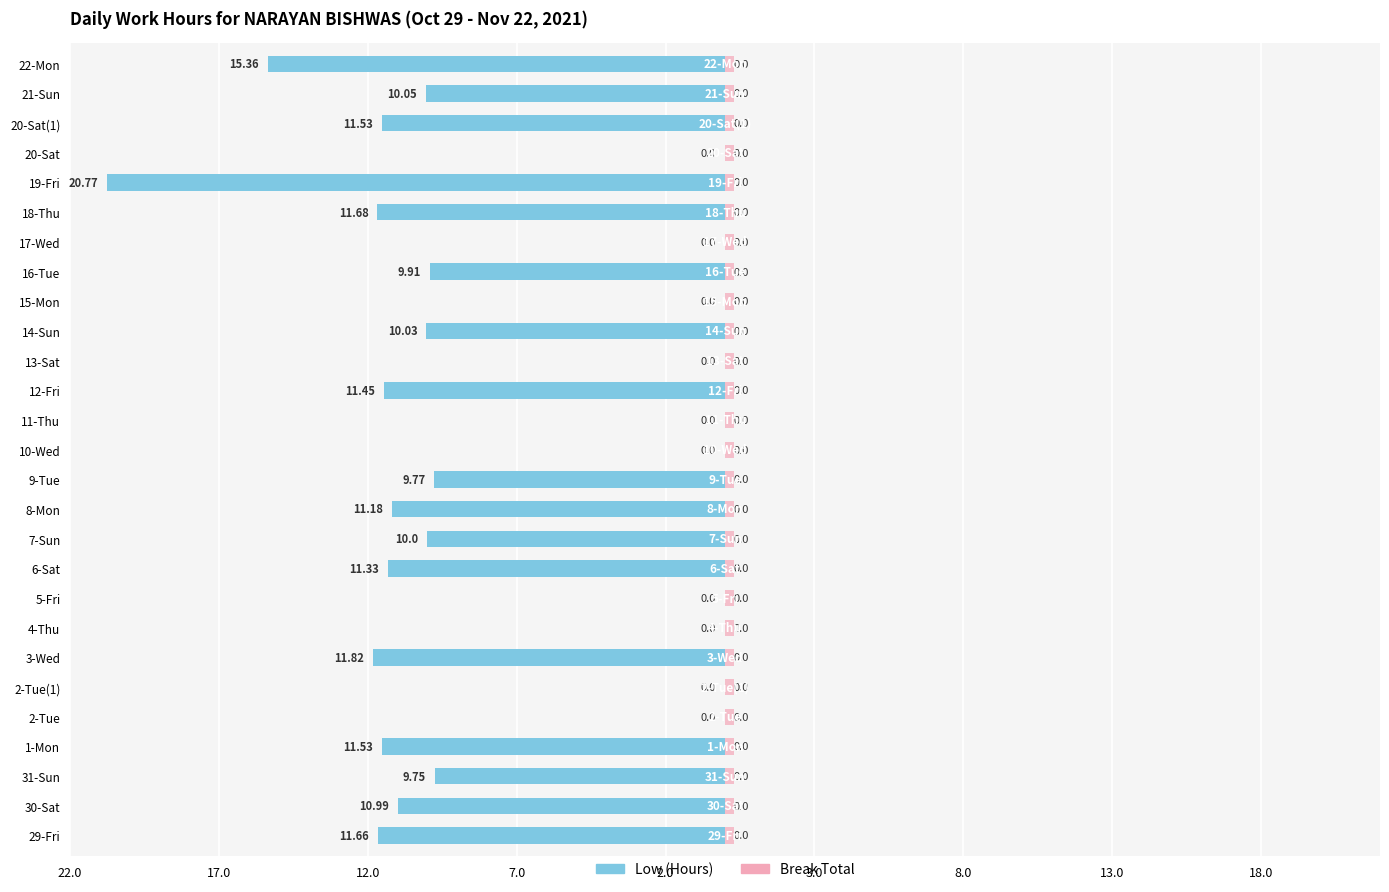

How many bars are there in total?

54